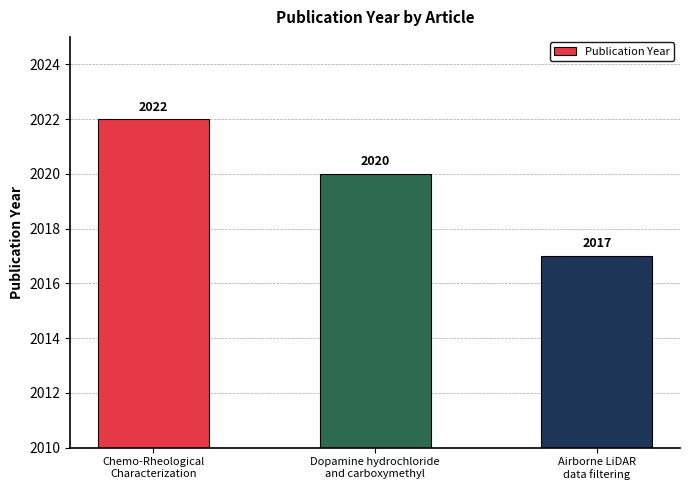

What is the label of the 2nd bar from the left?

Dopamine hydrochloride
and carboxymethyl